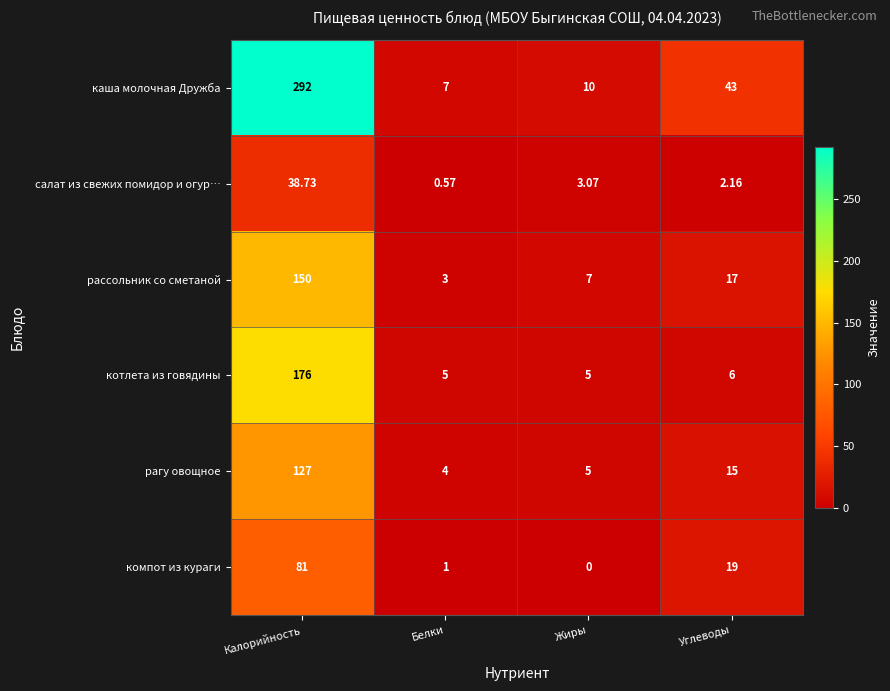

At how many categories does at least one series exceed 25?

2